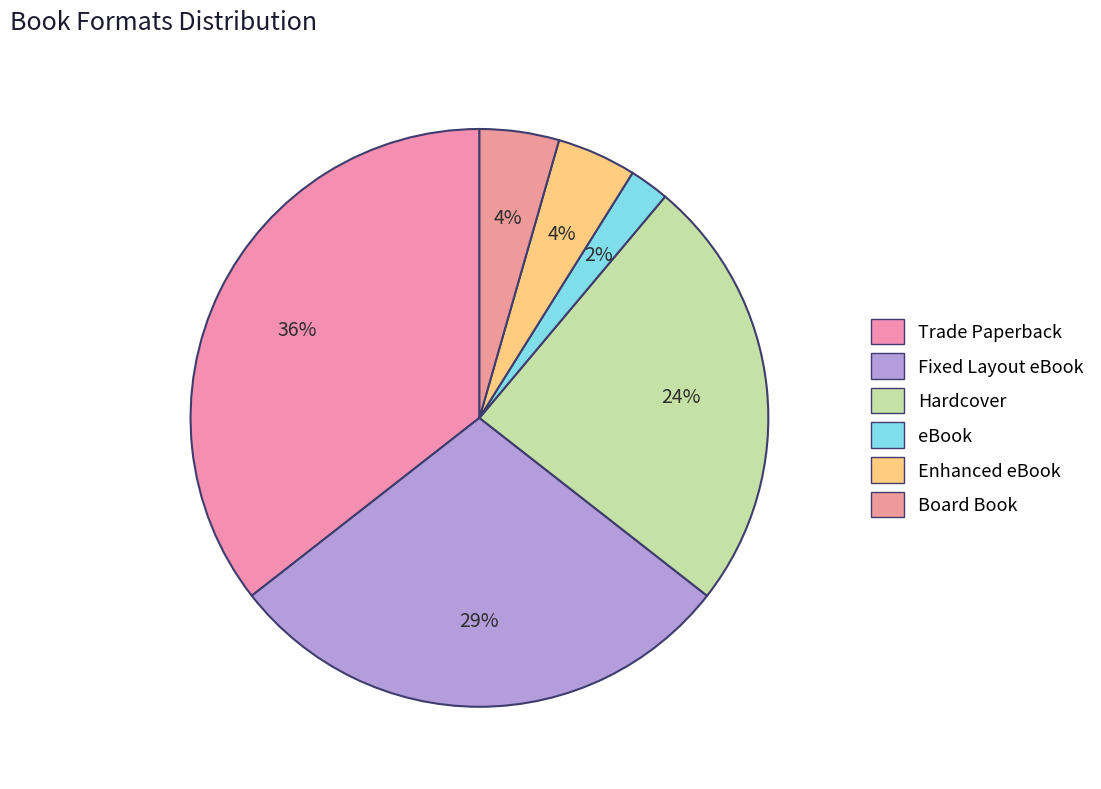

Count the number of slices in the pie.

6